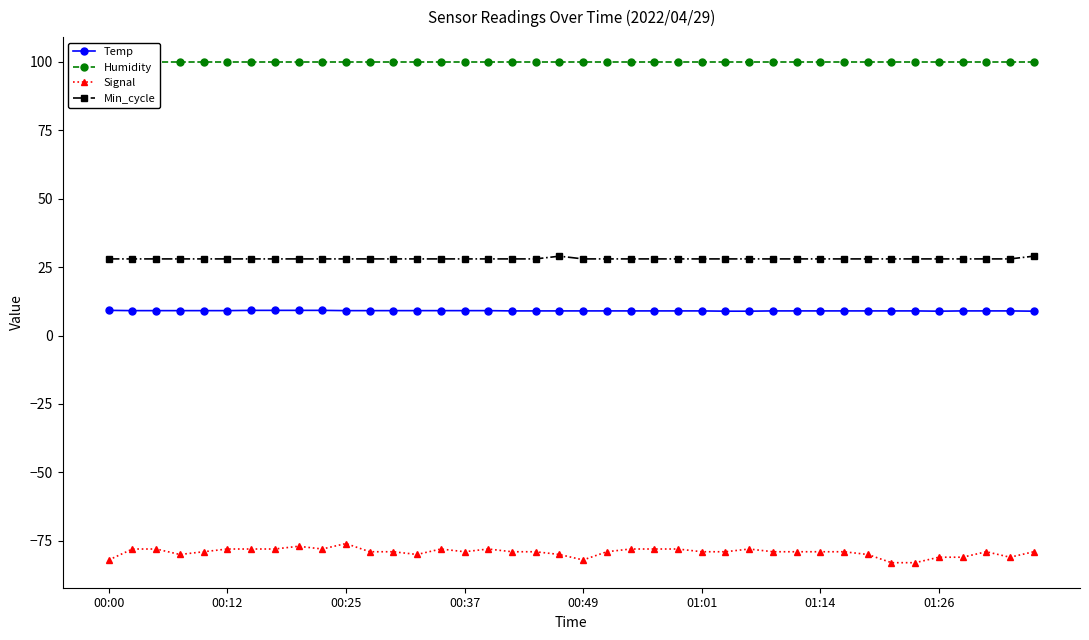

What is the maximum value for Temp?

9.2